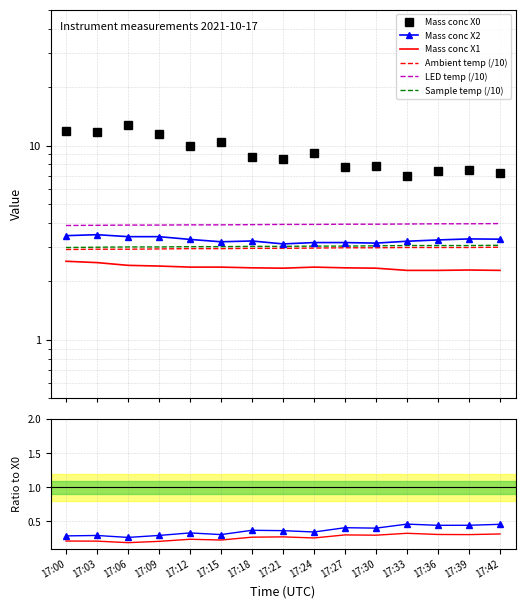

Between 17:24 and 17:36, which series saw the biggest shift?

Mass conc X0